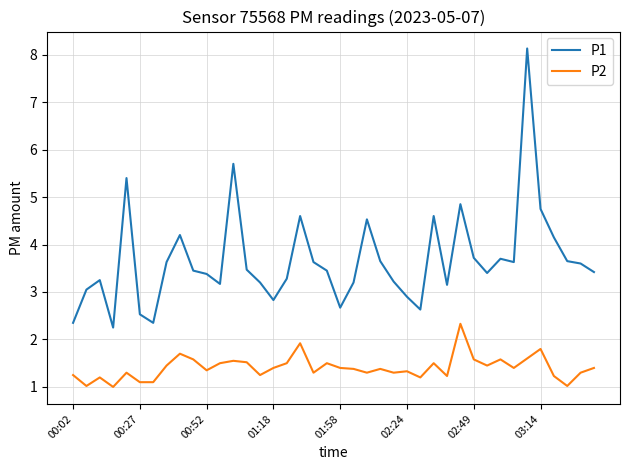

What is the difference between the maximum and minimum values in the P1 series?

5.9